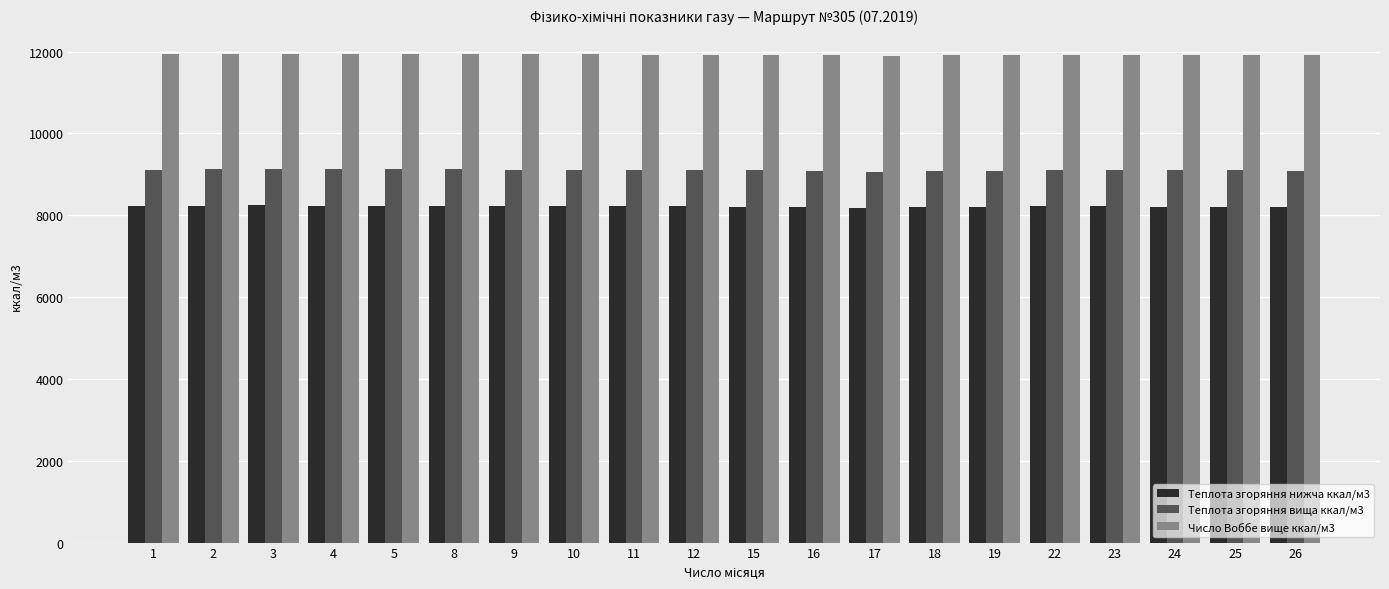

Which series has the largest total across all categories?

Число Воббе вище ккал/м3